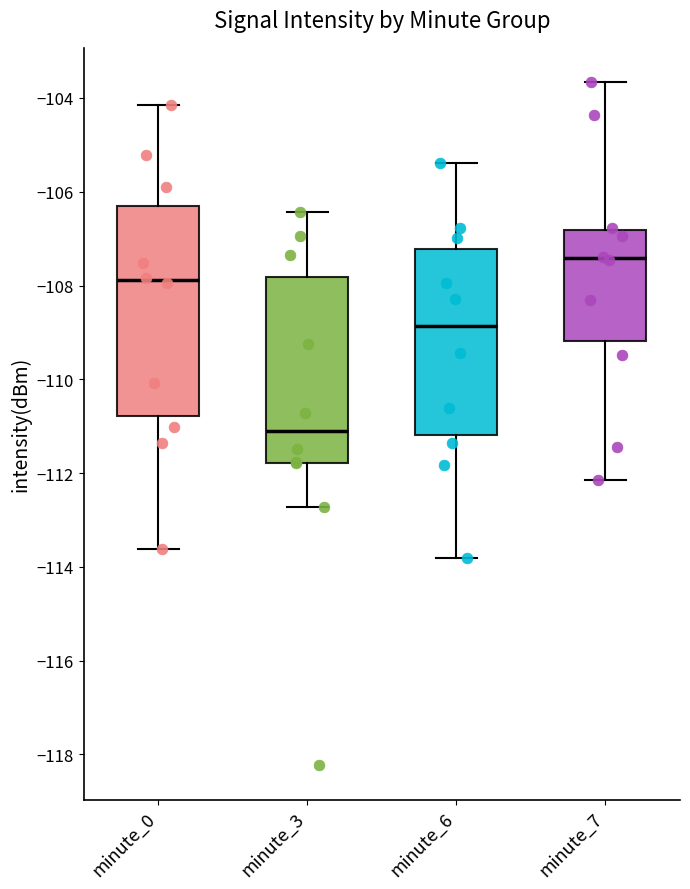

Reading left to right, transcribe this box plot: for each box, give where its median line is, the range the box spans, and where its two whiskers end, as read against the y-axis. The values are not printed on the chart, so give them approximately, as read against the axis.

minute_0: median -107.8, box -110.8 to -106.4, whiskers -113.6 to -104.2
minute_3: median -111.2, box -111.8 to -107.8, whiskers -112.8 to -106.4
minute_6: median -108.8, box -111.2 to -107.2, whiskers -113.8 to -105.4
minute_7: median -107.4, box -109.2 to -106.8, whiskers -112.2 to -103.6